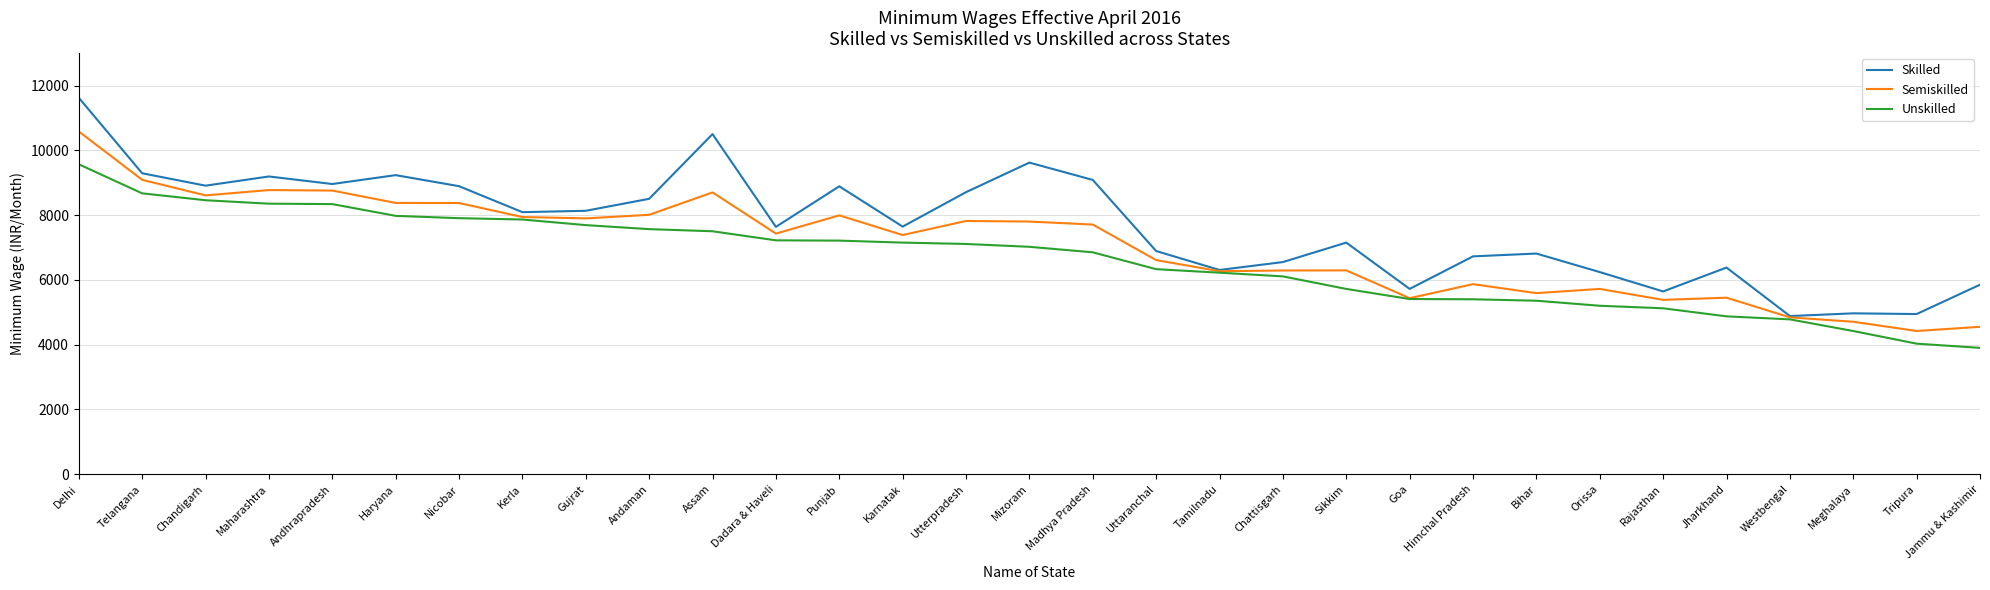

What is the approximate value of Semiskilled at Madhya Pradesh, to the nearest 10?

7710